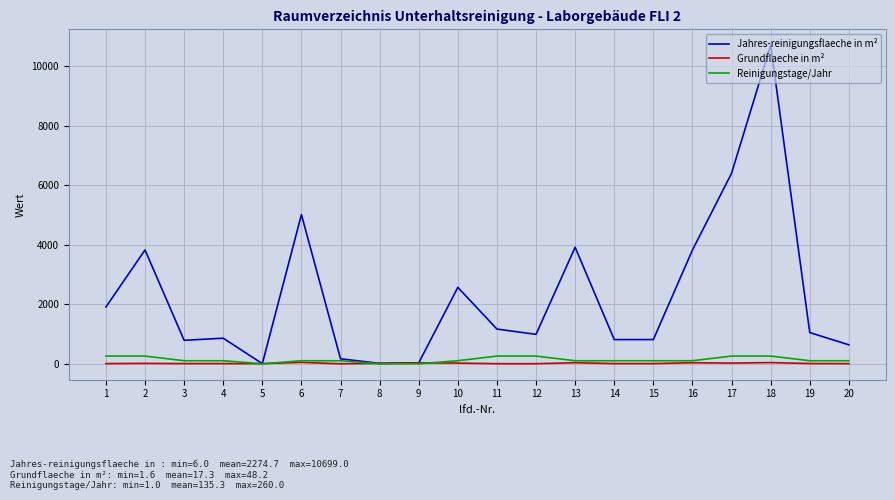

Is the value of Reinigungstage/Jahr at 3 greater than the value of Jahres-reinigungsflaeche in m² at 4?

No